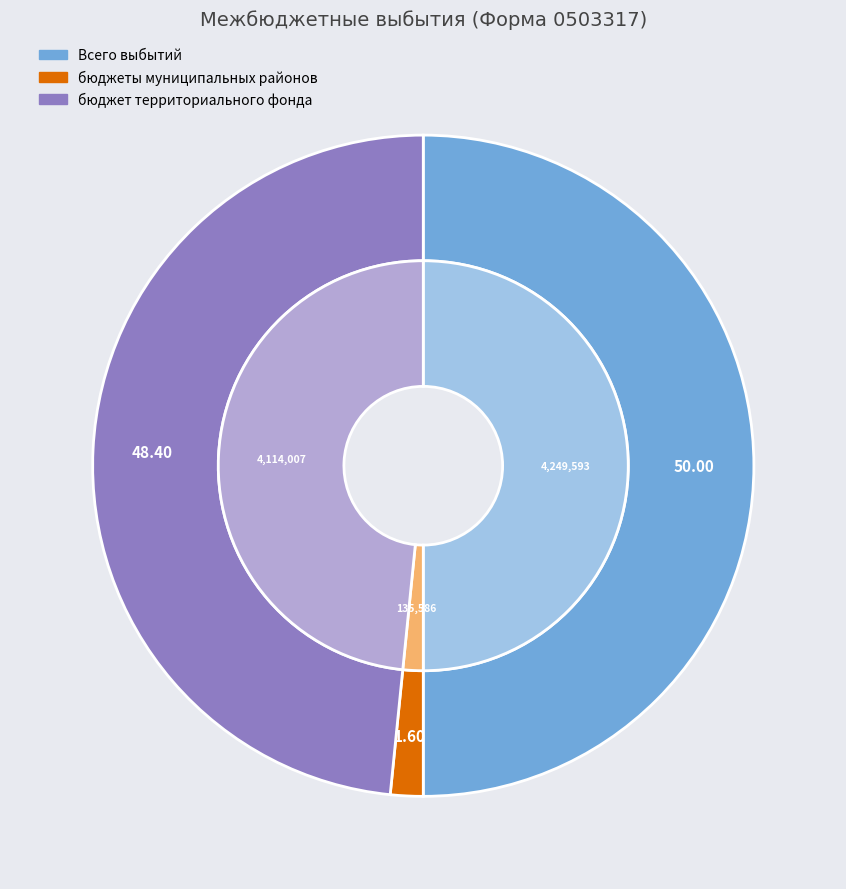

Count the number of slices in the pie.

3